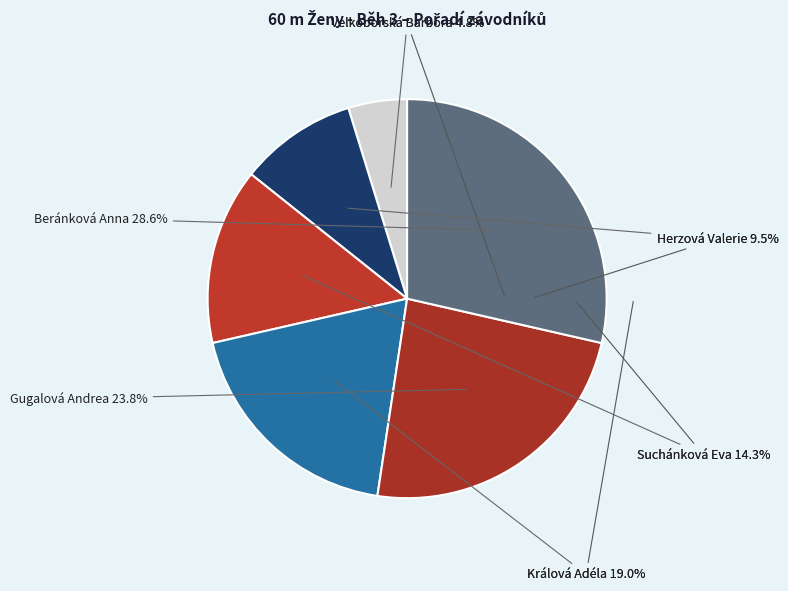

What is the largest slice in the pie chart?

Beránková Anna